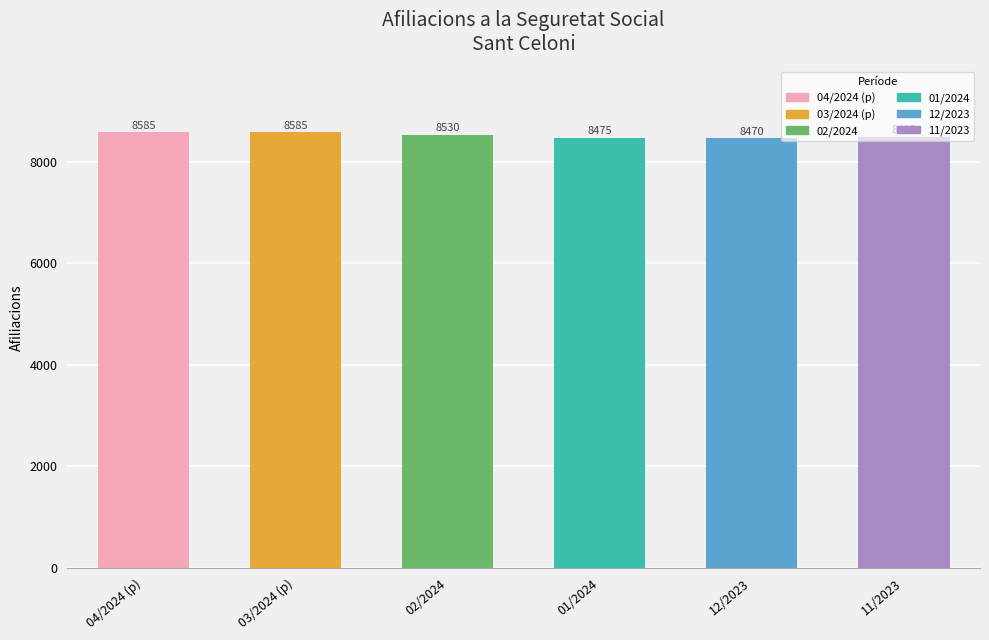

How many bars are there in total?

6